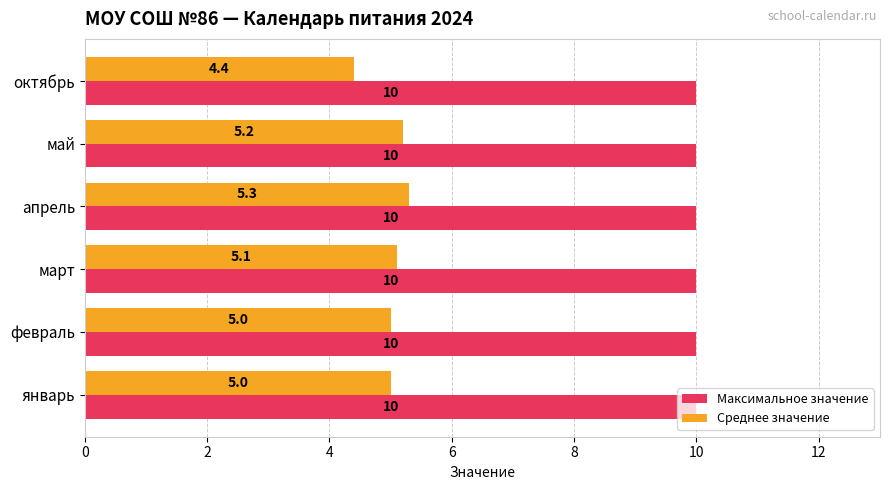

True or false: Среднее значение has a value of 5.3 at апрель.

True